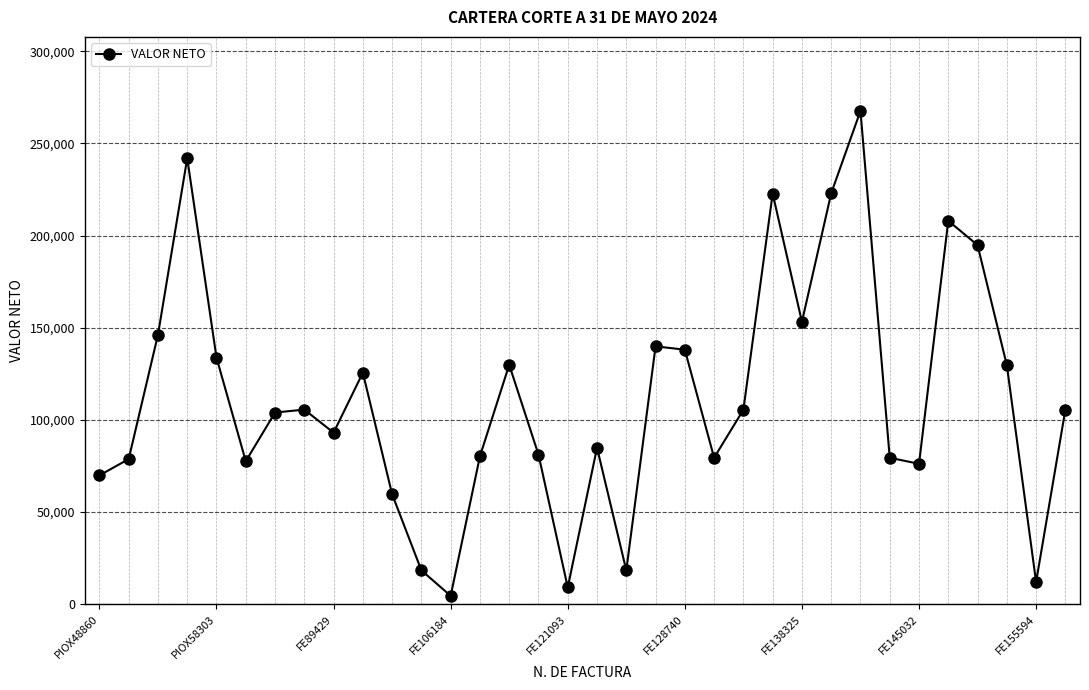

What is the value of the 7th point from the left?

104014